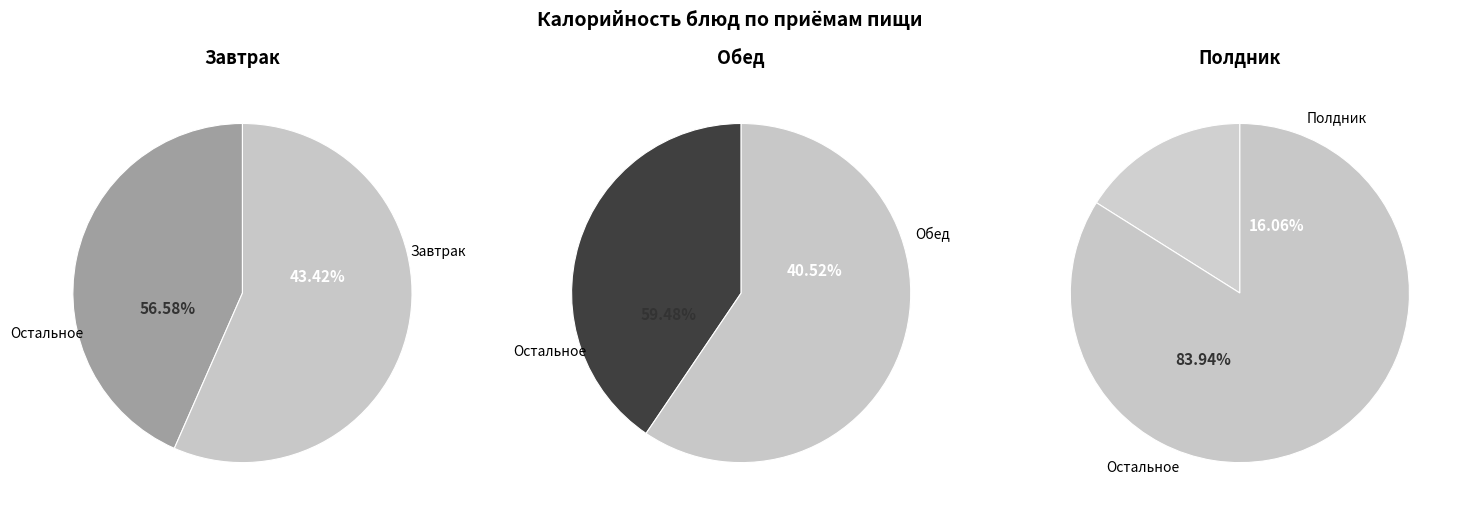

Does бутерброд с мясом копчено-запеченым represent more than half of the total?

No